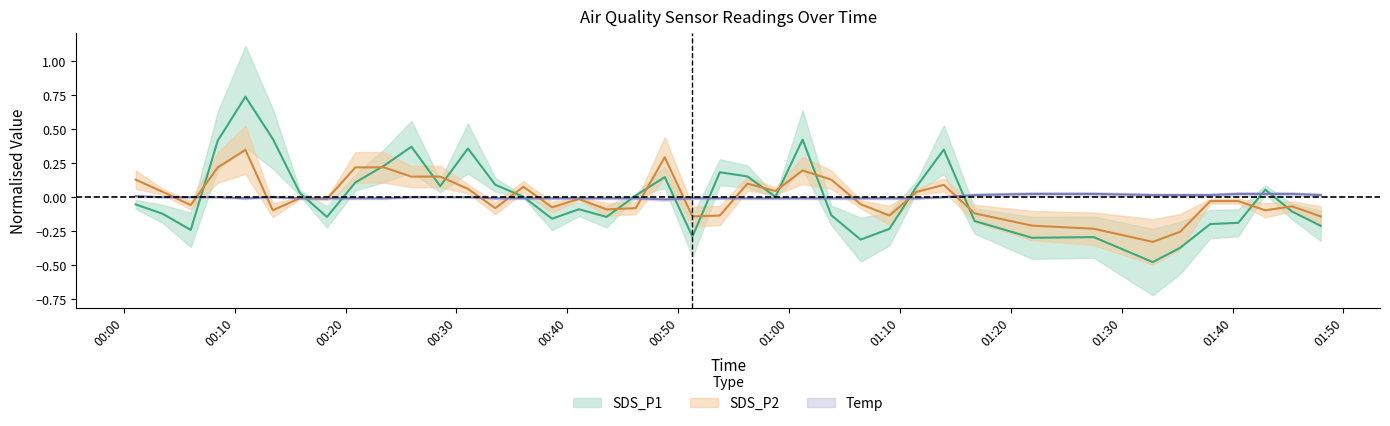

What is the total value across all series at 2023/10/07 00:03:31?

-0.1